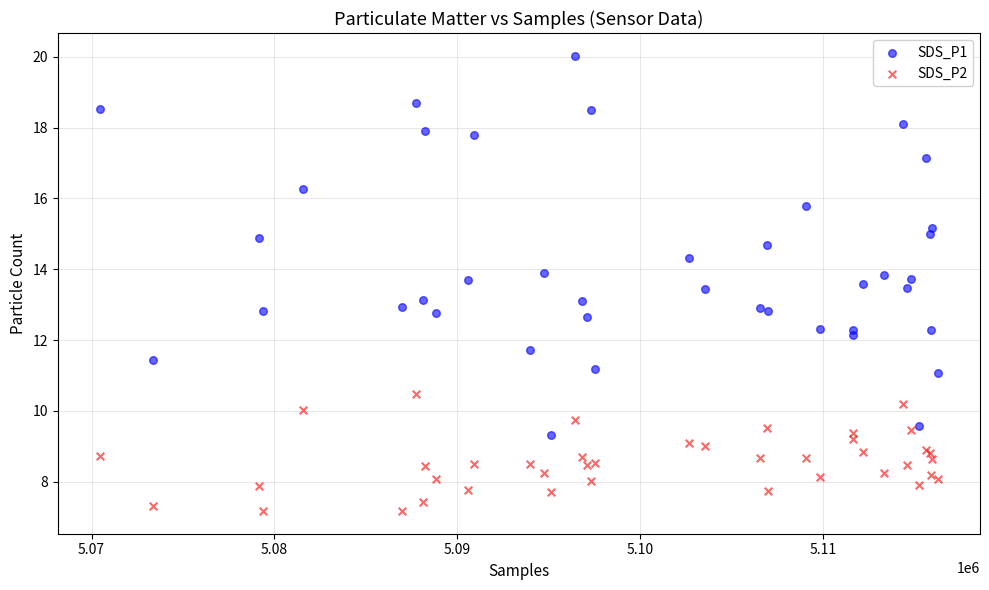

What is the X range (max minus min) for the scatter plot?

45861.0